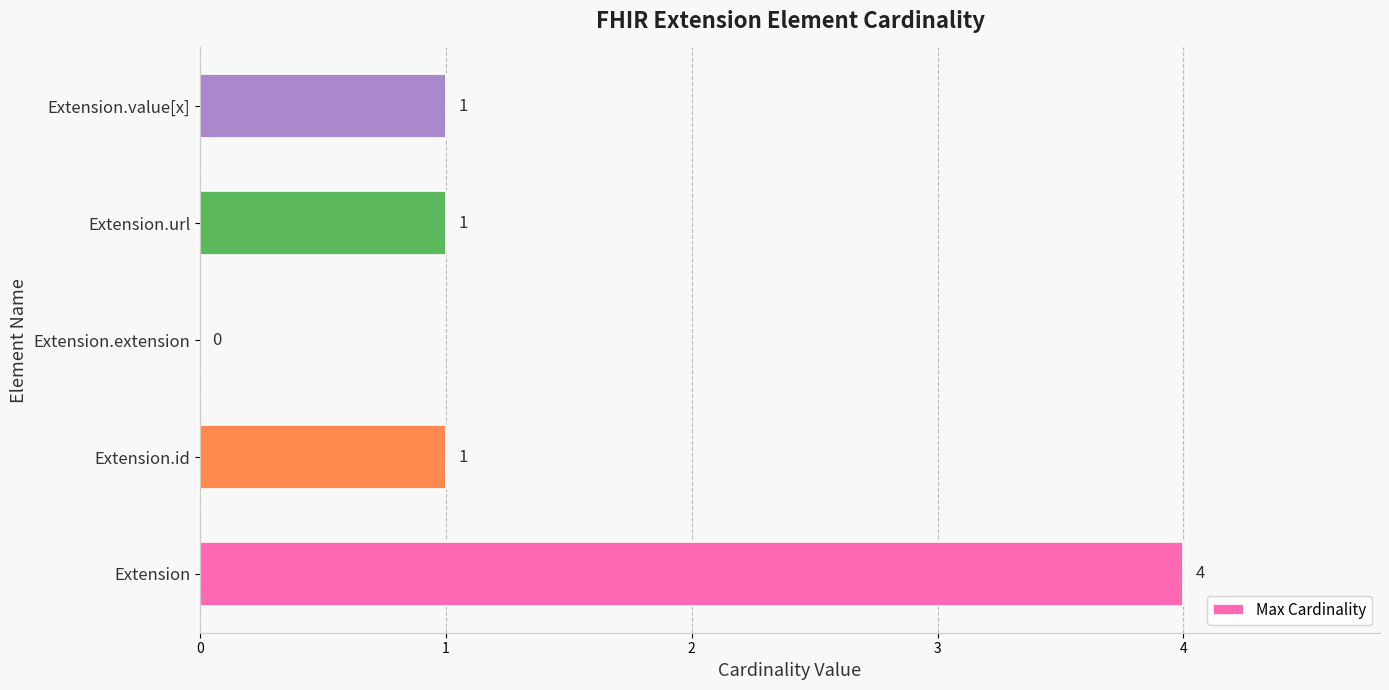

Reading top to bottom, transcribe all the data shown in this chart.

Extension.value[x]=1	Extension.url=1	Extension.extension=0	Extension.id=1	Extension=4